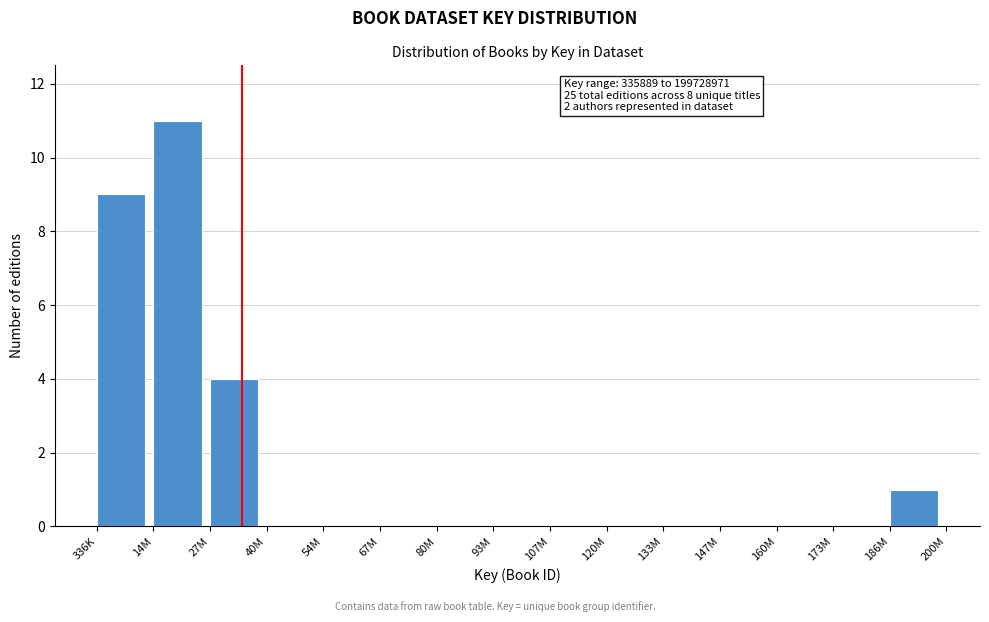

Reading left to right, what are all the values shown in this chart?

336K=9	14M=11	27M=4	40M=0	54M=0	67M=0	80M=0	93M=0	107M=0	120M=0	133M=0	147M=0	160M=0	173M=0	186M=1